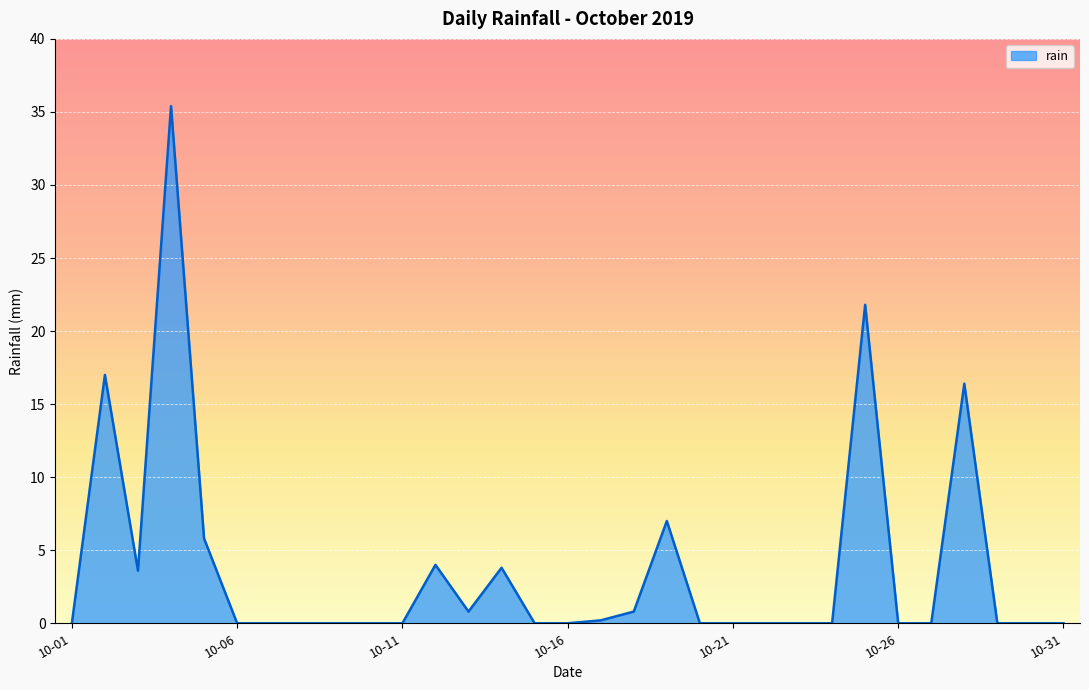

What is the maximum value shown in the chart?

35.4